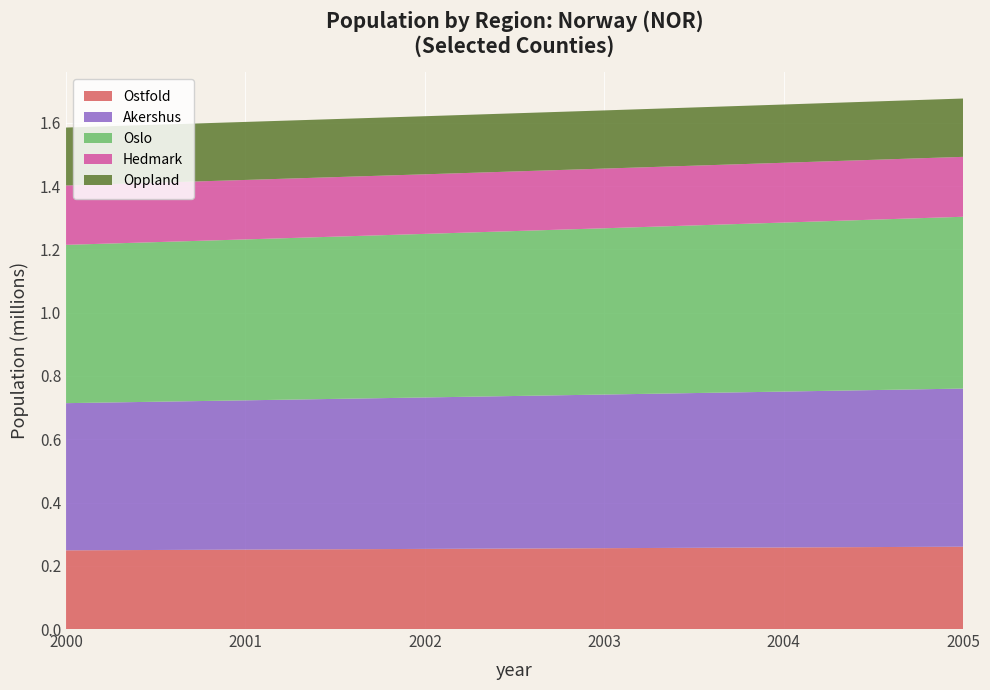

Reading left to right, transcribe all the data shown in this chart.

Ostfold: 248774.8	251032.0	253310.8	255611.3	257933.9	260278.7
Akershus: 465303.1	471988.0	478789.0	485708.6	492749.2	499913.6
Oslo: 500464.2	508726.0	517124.3	525661.1	534338.9	543160.0
Hedmark: 187670.2	187999.0	188333.9	188674.8	189021.9	189375.0
Oppland: 183173.4	183419.0	183668.4	183921.7	184178.8	184439.7